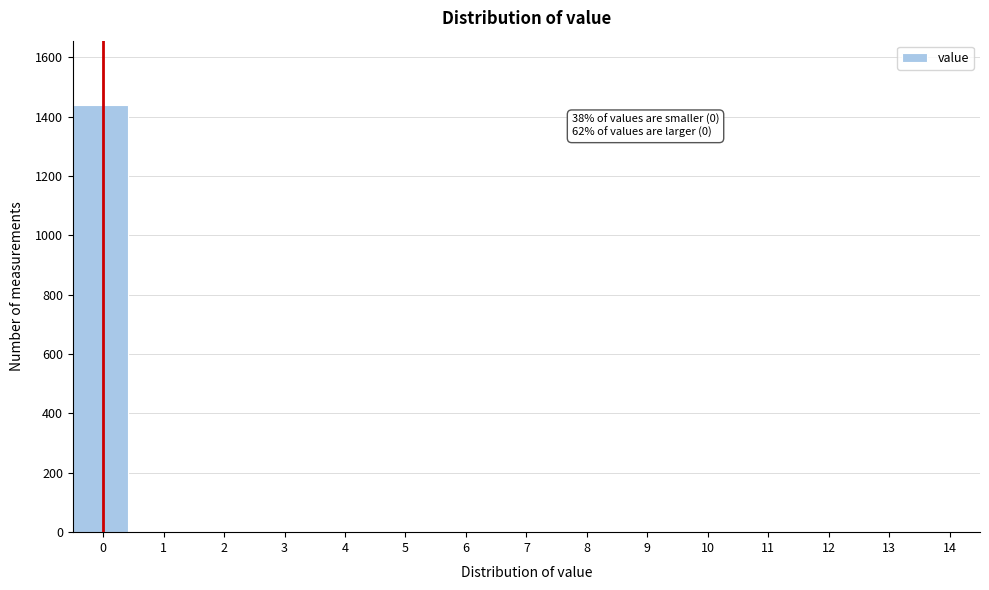

Reading left to right, transcribe all the data shown in this chart.

0=1440	1=0	2=0	3=0	4=0	5=0	6=0	7=0	8=0	9=0	10=0	11=0	12=0	13=0	14=0